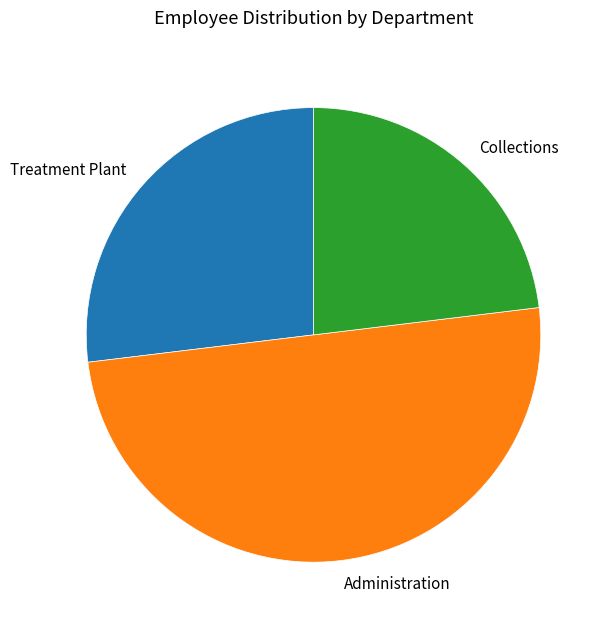

What is the largest slice in the pie chart?

Administration